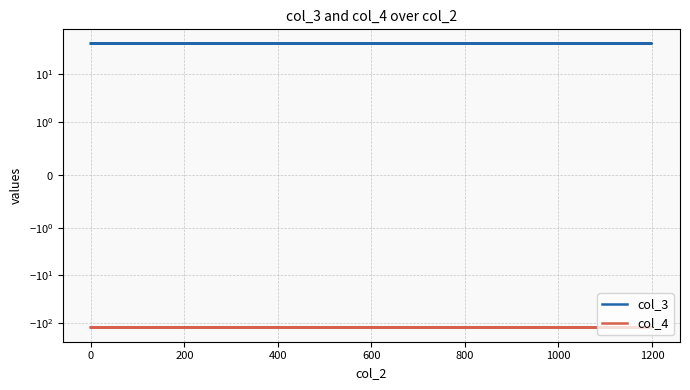

What is the average value of the col_4 series?

-123.6